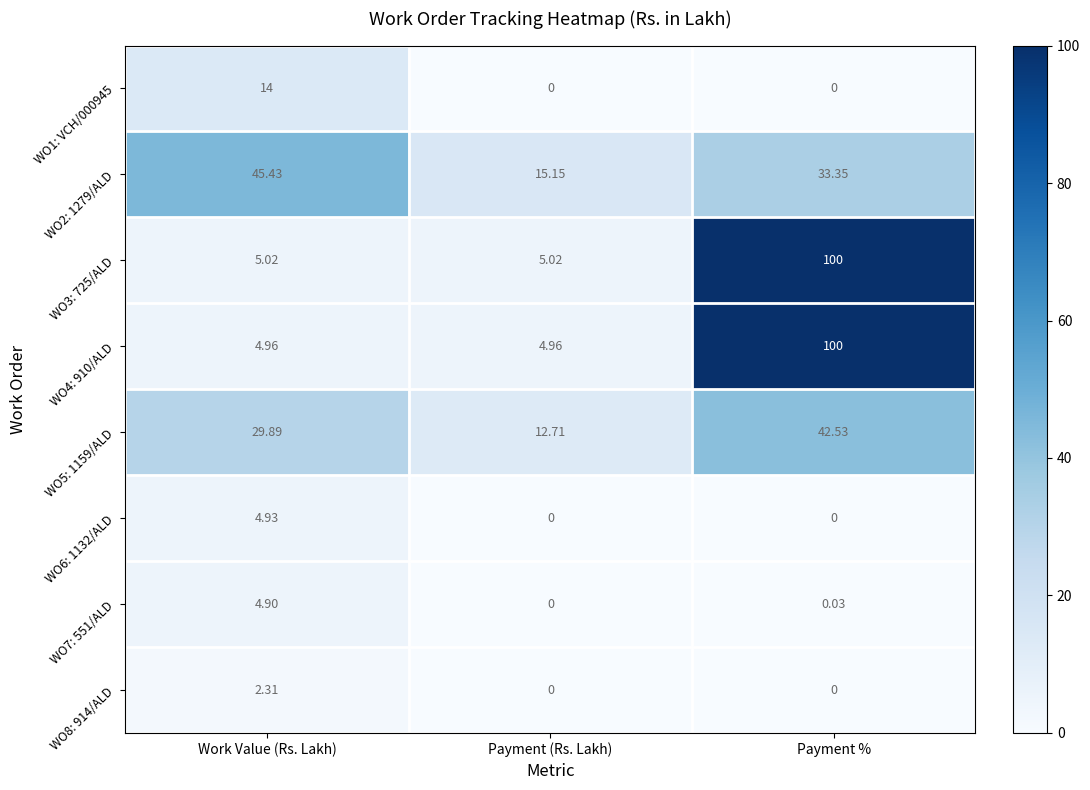

Which label corresponds to the largest value in the chart?

Payment %